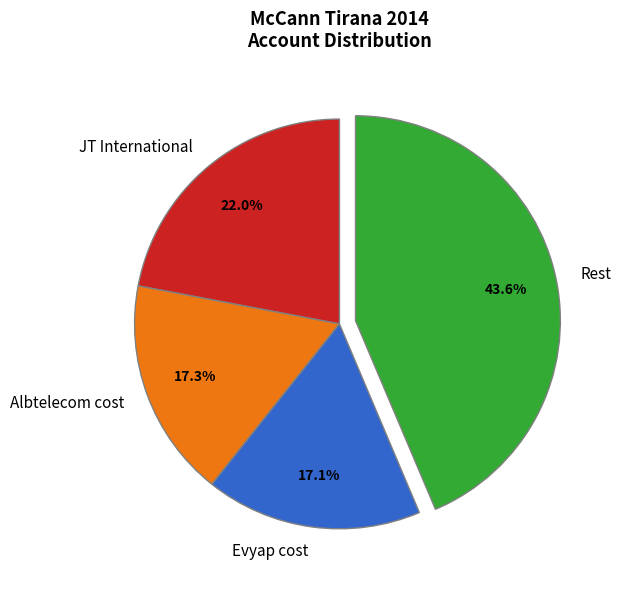

Which slice is the largest?

Rest